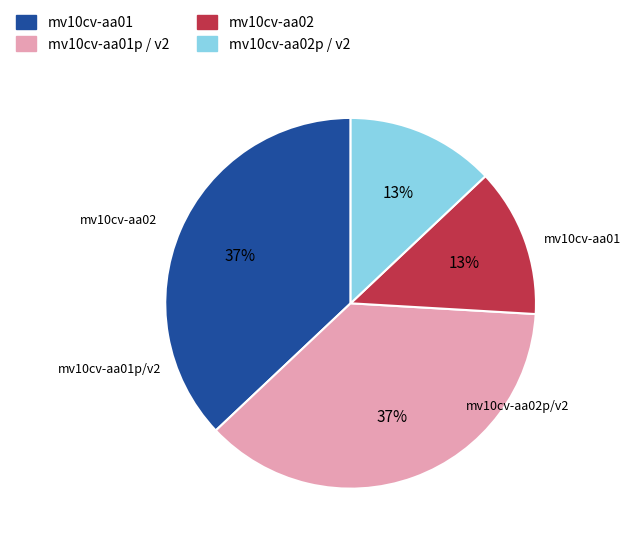

To the nearest percent, what portion does mv10cv-aa02 represent?

13%